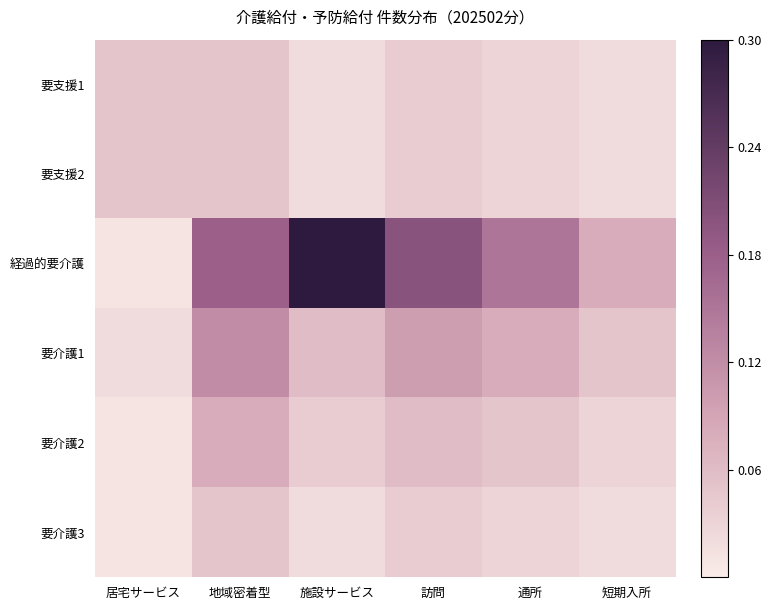

How many data points does each series have?

6